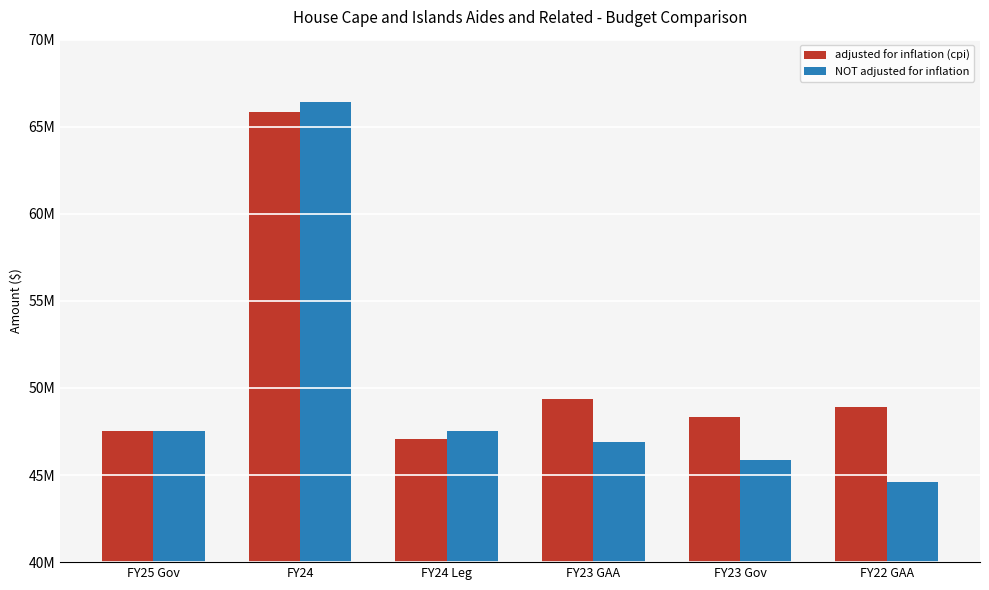

What are all the series names shown in the legend?

adjusted for inflation (cpi), NOT adjusted for inflation